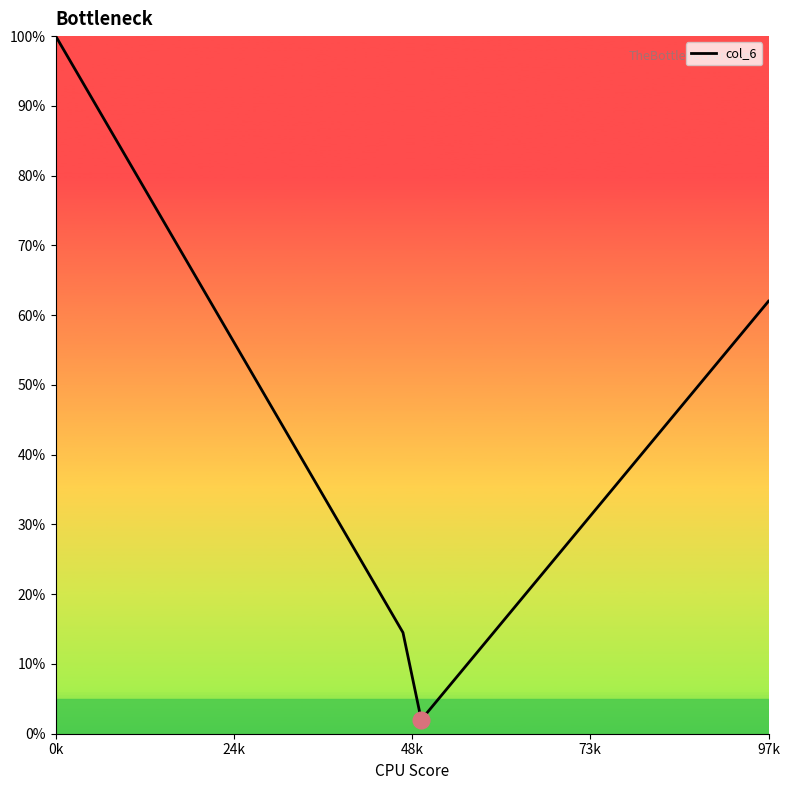

What is the greatest value displayed?

100.0